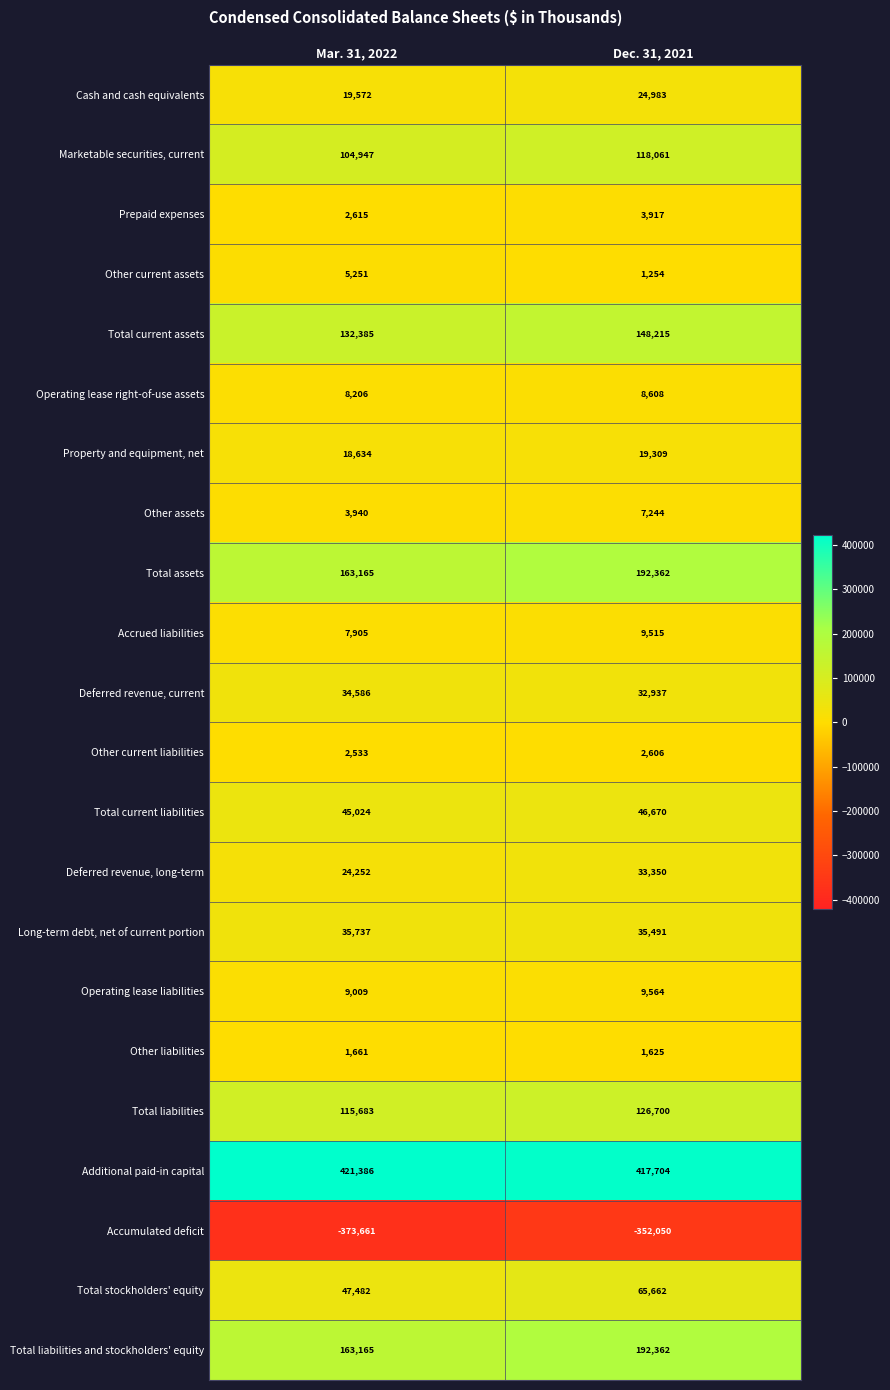

Where is Total assets nearest to the value 177763?

Mar. 31, 2022